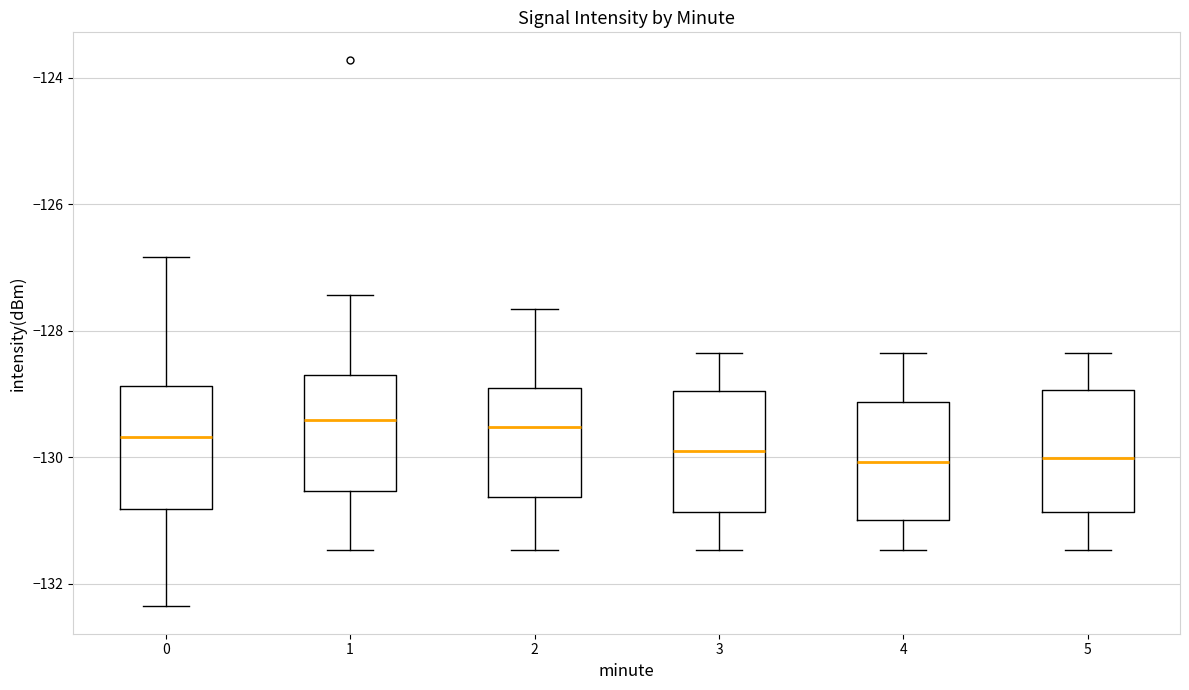

Where is the lower edge of the box at x = 4 on the y-axis? The values are not printed on the chart, so give them approximately, as read against the axis.

-131.0